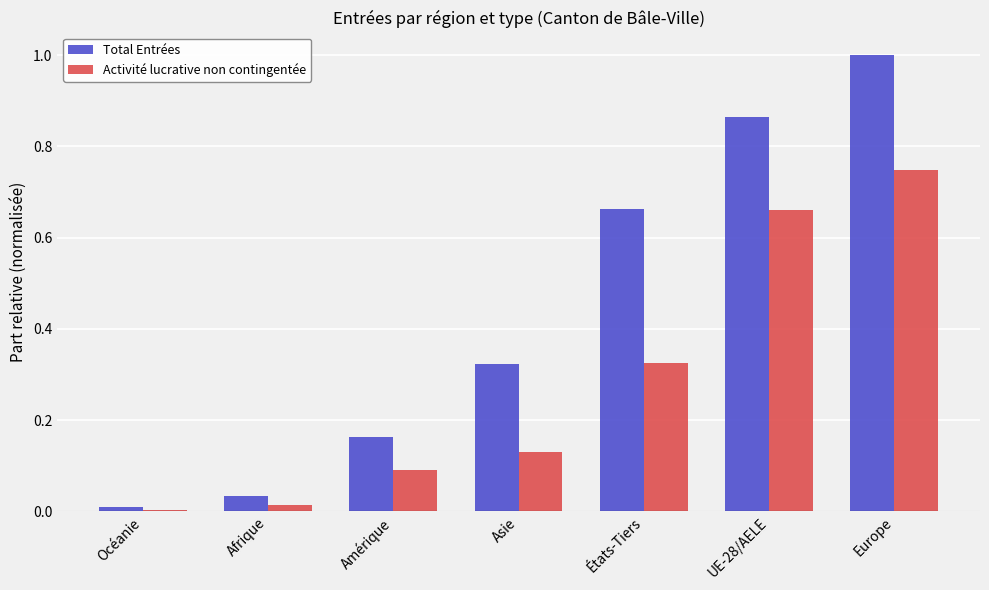

Which series has the largest range (max minus min)?

Total Entrées